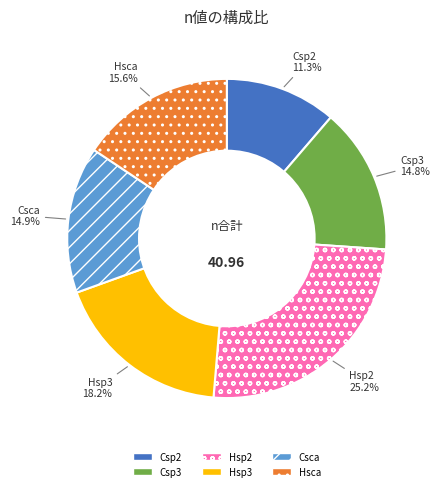

Is it true that Csp3 is 4% of the pie?

False